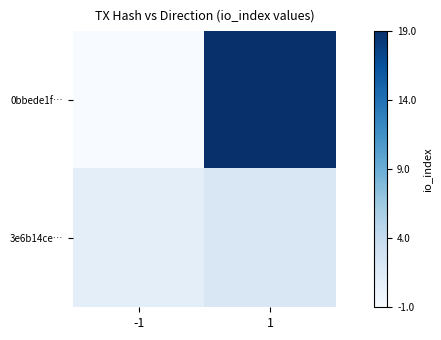

Reading left to right, list all the values displayed in this chart.

0bbede1f…: -1=-1	1=19
3e6b14ce…: -1=1	1=2